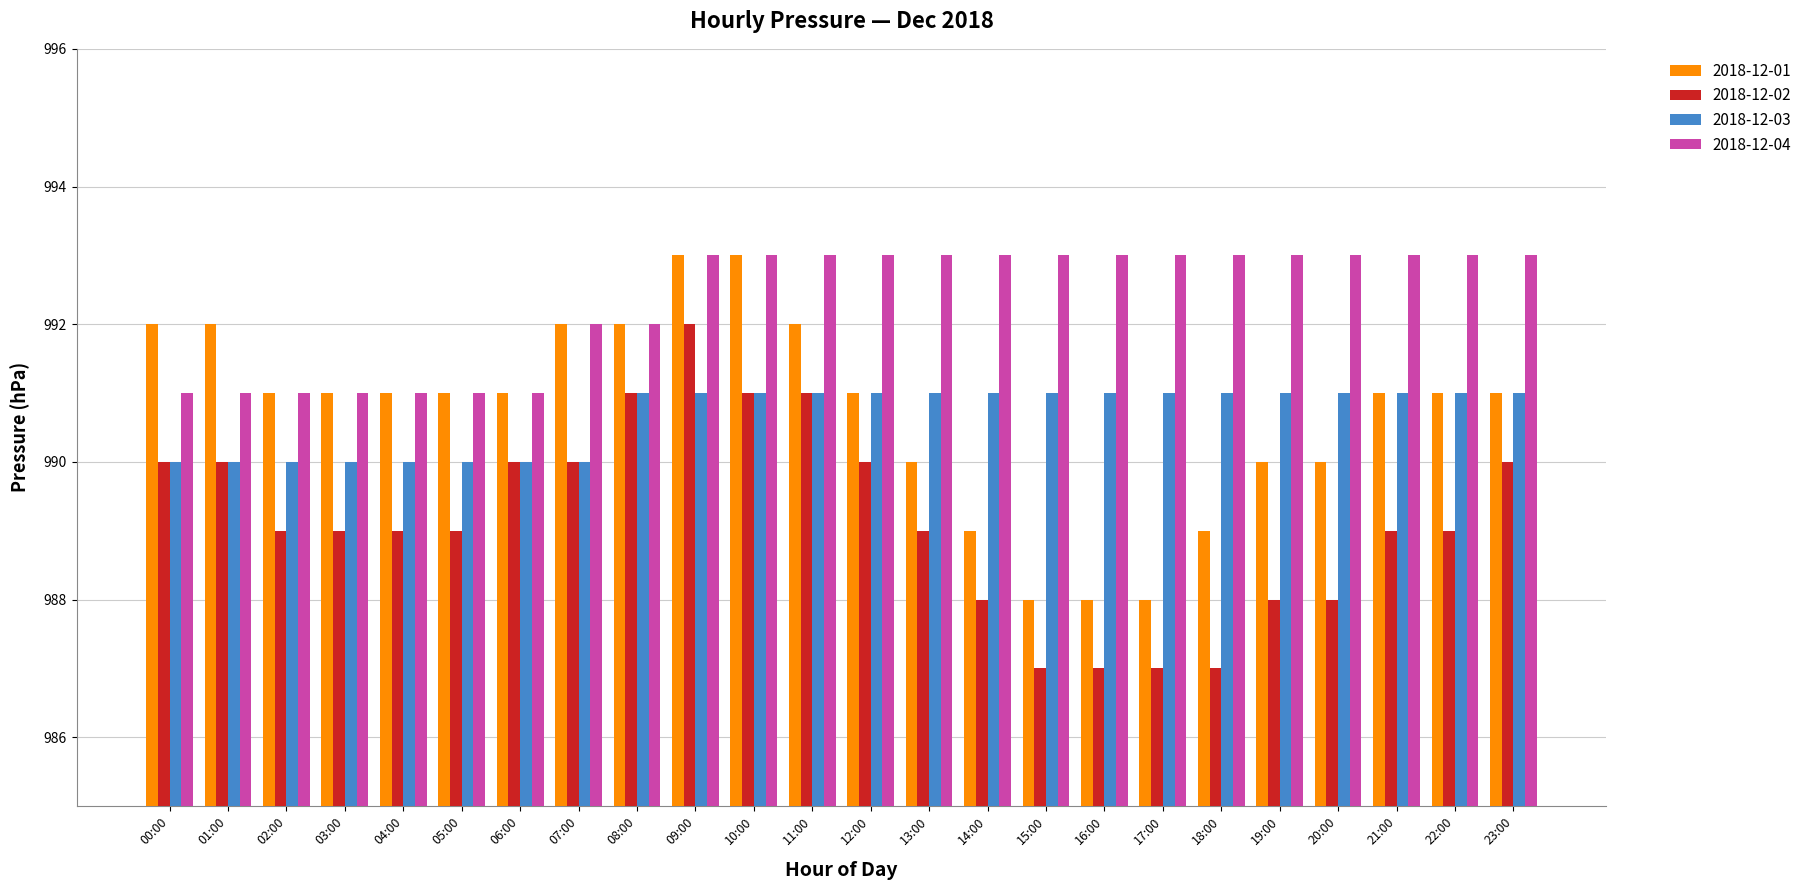

What is the minimum value shown in the chart?

987